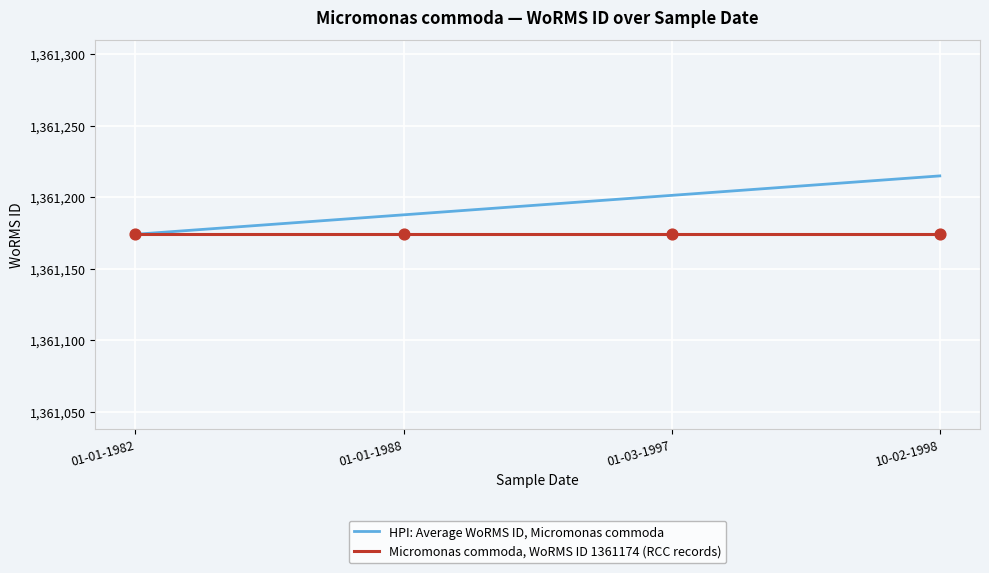

Which series has the largest range (max minus min)?

HPI: Average WoRMS ID, Micromonas commoda